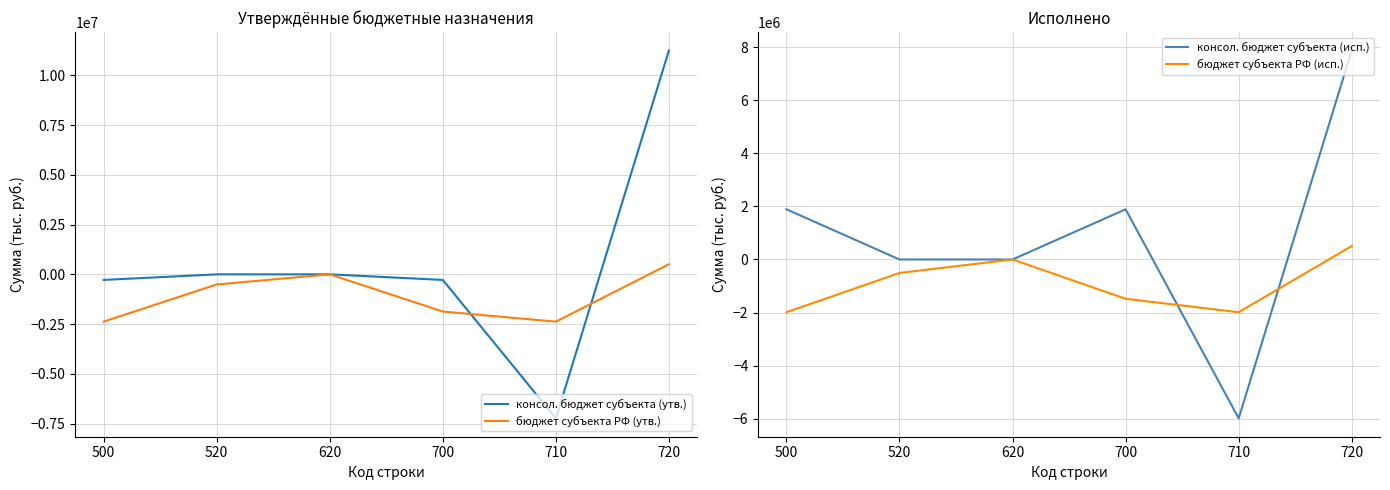

How many data points does each series have?

6